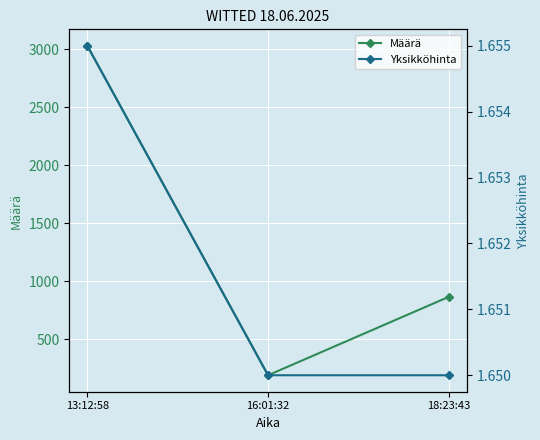

The value of Määrä at 16:01:32 is 44.4. True or false?

False